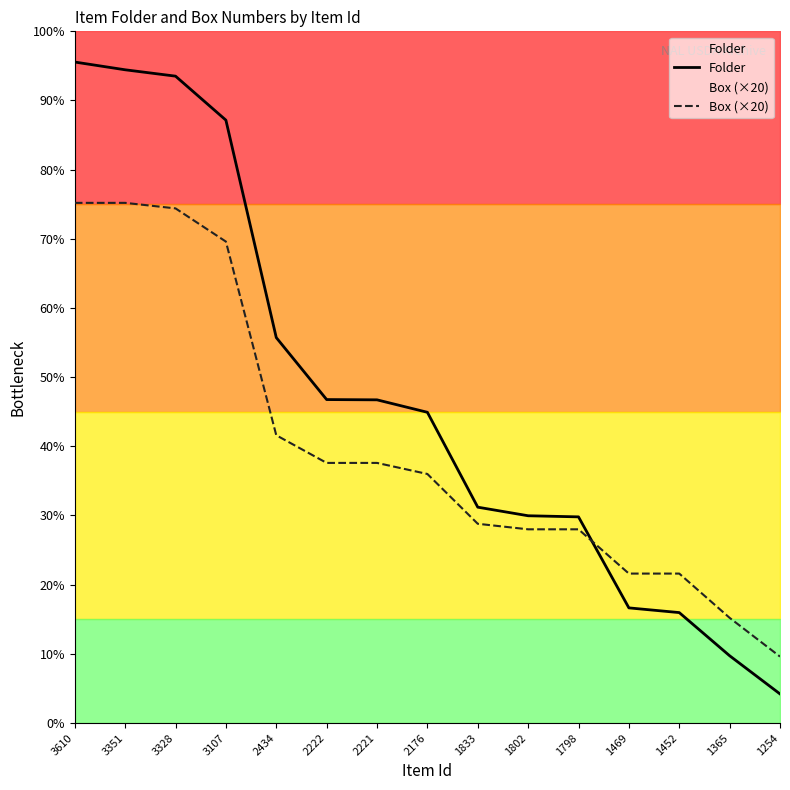

Rank the categories by Box (×20) value from lowest to highest.

1254, 1365, 1469, 1452, 1802, 1798, 1833, 2176, 2222, 2221, 2434, 3107, 3328, 3610, 3351